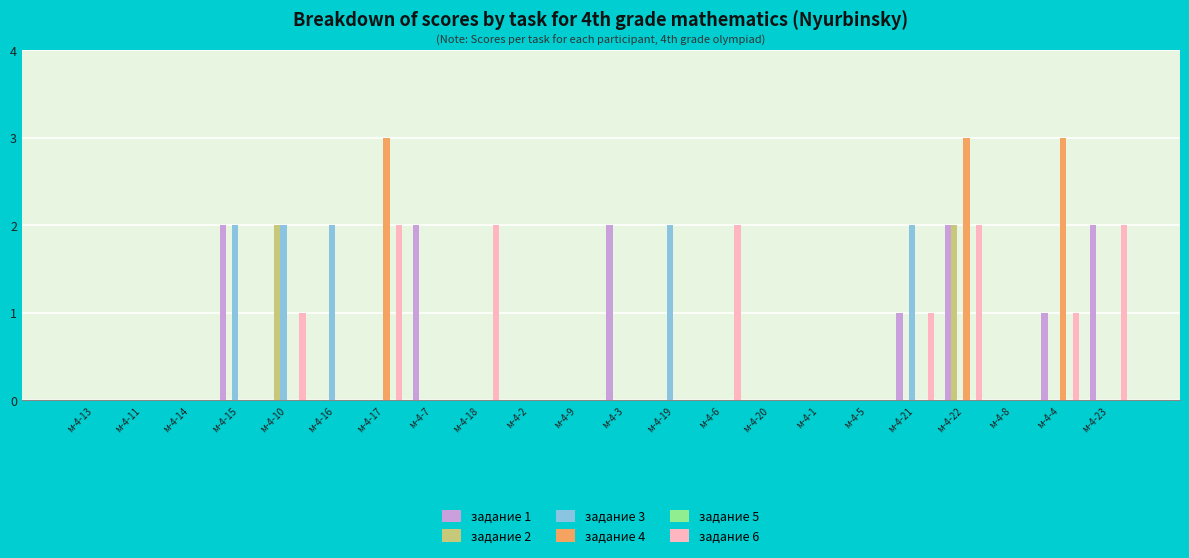

What is the maximum value shown in the chart?

3